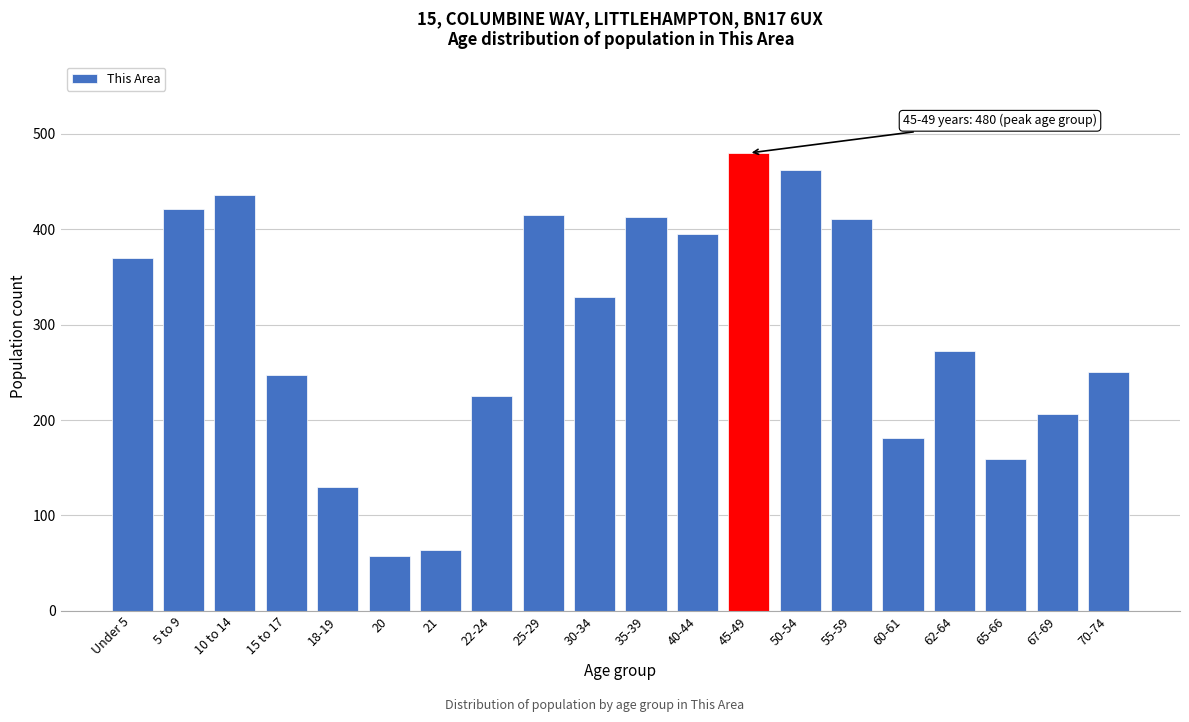

What is the average value?

296